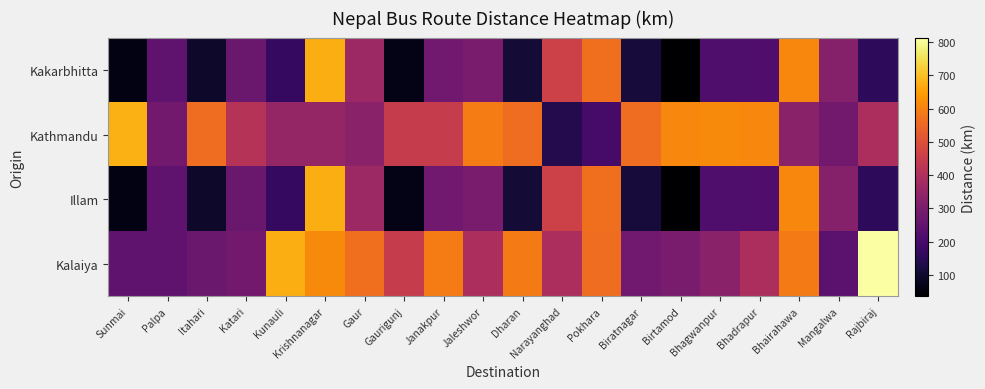

Reading right to left, transcribe all the data shown in this chart.

Kakarbhitta: Rajbiraj=159	Mangalwa=319	Bhairahawa=608	Bhadrapur=220	Bhagwanpur=215	Birtamod=35	Biratnagar=116	Pokhara=565	Narayanghad=464	Dharan=111	Jaleshwor=297	Janakpur=281	Gaurigunj=67	Gaur=364	Krishnanagar=674	Kunauli=169	Katari=268	Itahari=93	Palpa=251	Sunmai=61
Kathmandu: Rajbiraj=393	Mangalwa=284	Bhairahawa=330	Bhadrapur=608	Bhagwanpur=615	Birtamod=610	Biratnagar=562	Pokhara=200	Narayanghad=141	Dharan=562	Jaleshwor=591	Janakpur=447	Gaurigunj=447	Gaur=329	Krishnanagar=349	Kunauli=349	Katari=414	Itahari=562	Palpa=284	Sunmai=676
Illam: Rajbiraj=159	Mangalwa=319	Bhairahawa=608	Bhadrapur=220	Bhagwanpur=215	Birtamod=35	Biratnagar=116	Pokhara=565	Narayanghad=464	Dharan=111	Jaleshwor=297	Janakpur=281	Gaurigunj=67	Gaur=364	Krishnanagar=674	Kunauli=169	Katari=268	Itahari=93	Palpa=251	Sunmai=61
Kalaiya: Rajbiraj=814	Mangalwa=240	Bhairahawa=588	Bhadrapur=393	Bhagwanpur=329	Birtamod=297	Biratnagar=281	Pokhara=564	Narayanghad=393	Dharan=588	Jaleshwor=393	Janakpur=591	Gaurigunj=447	Gaur=565	Krishnanagar=615	Kunauli=674	Katari=284	Itahari=268	Palpa=251	Sunmai=251